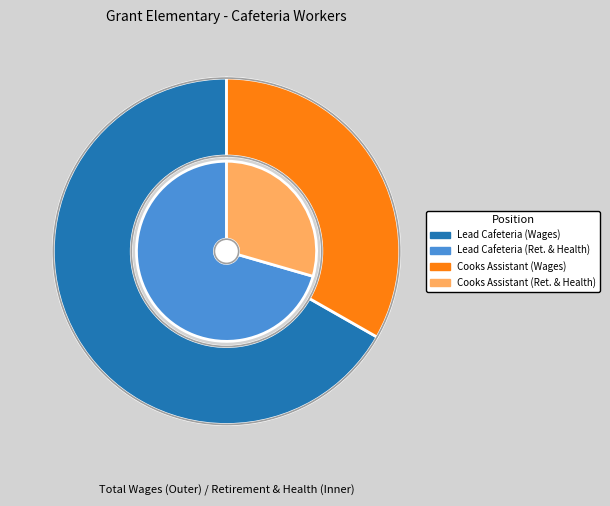

Which series has the largest range (max minus min)?

Total Wages